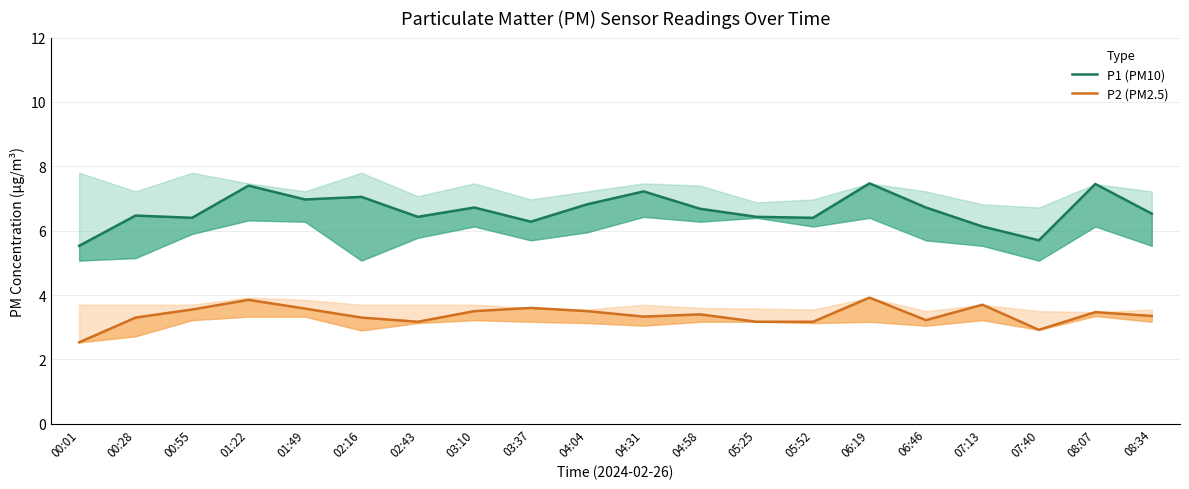

What is the maximum value for P1 (PM10)?

7.5